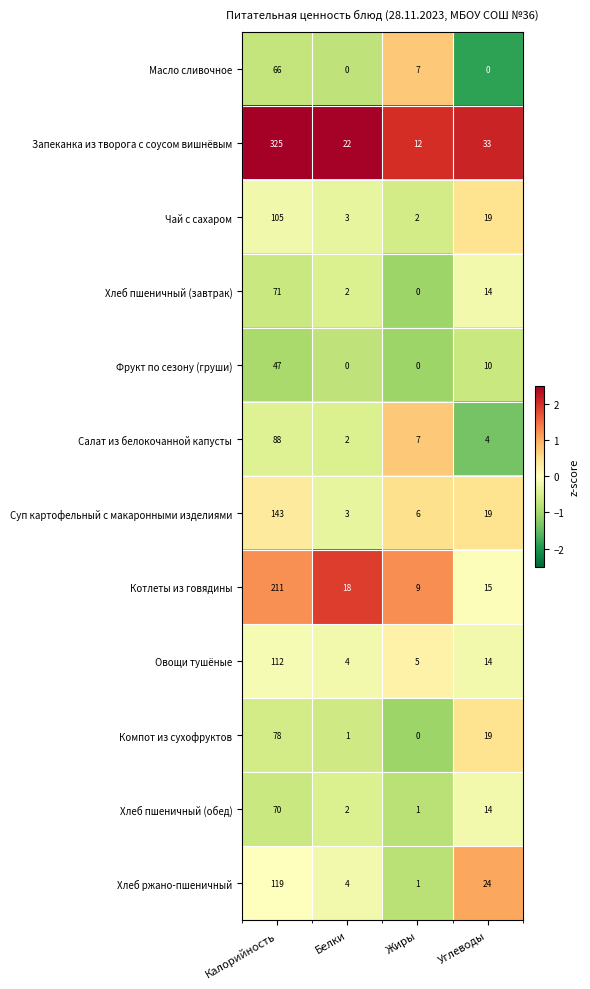

What is the greatest value displayed?

325